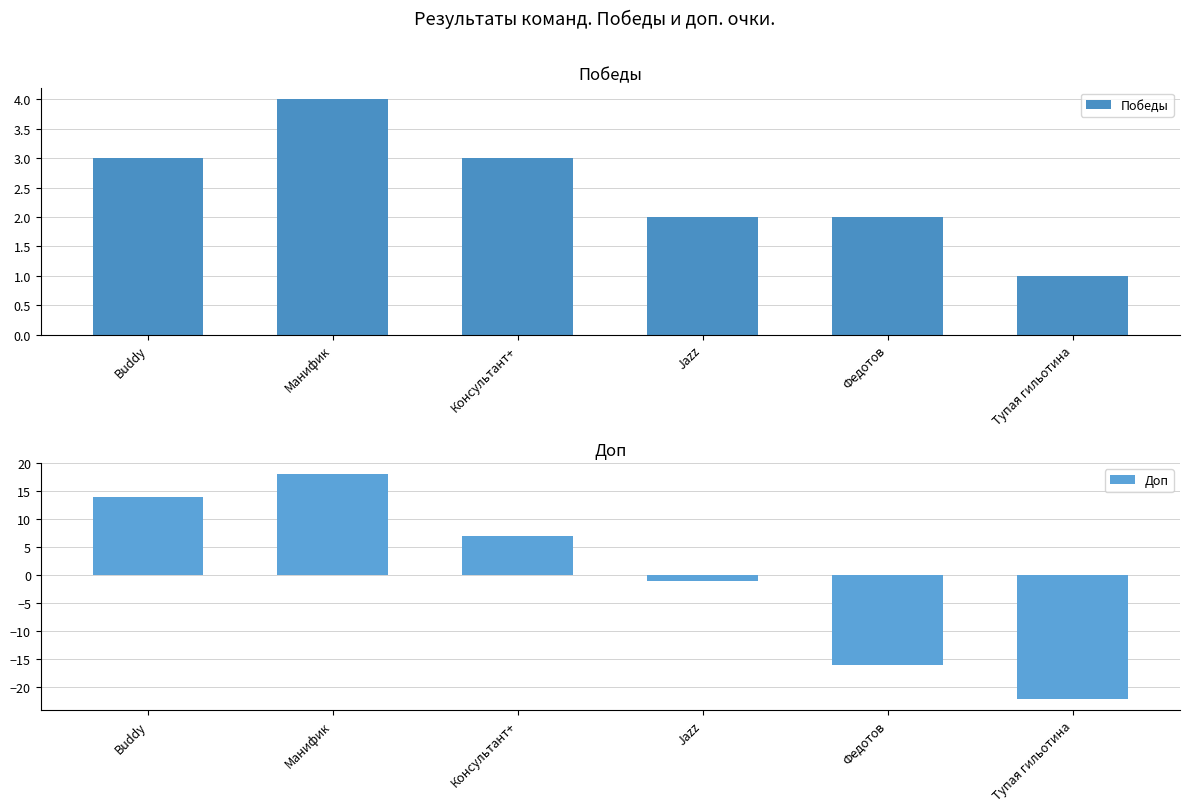

What is the maximum value for Доп?

18